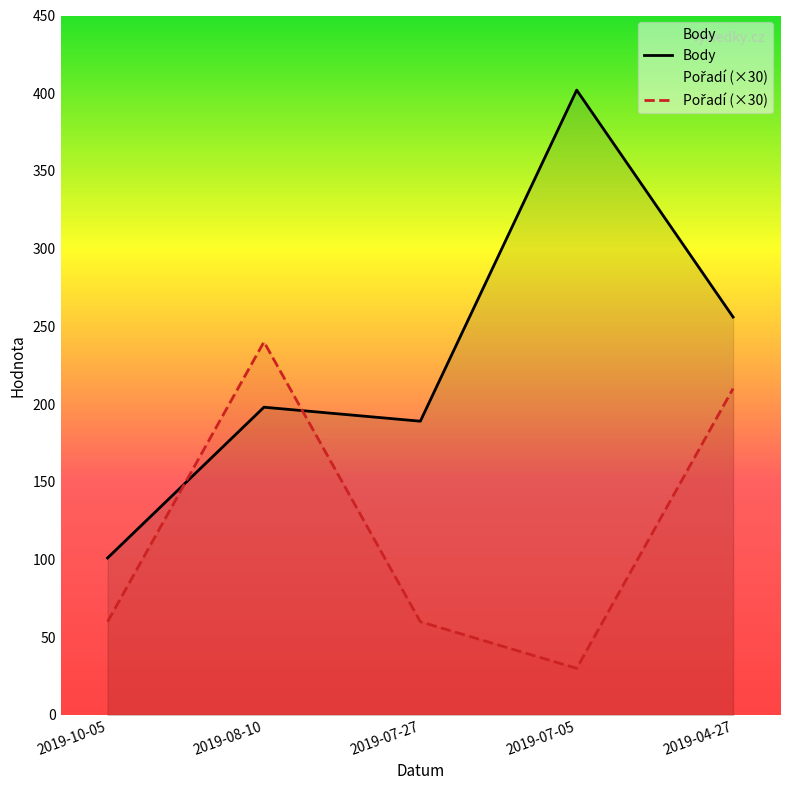

Where does the Pořadí (×30) series first go above 60?

2019-08-10